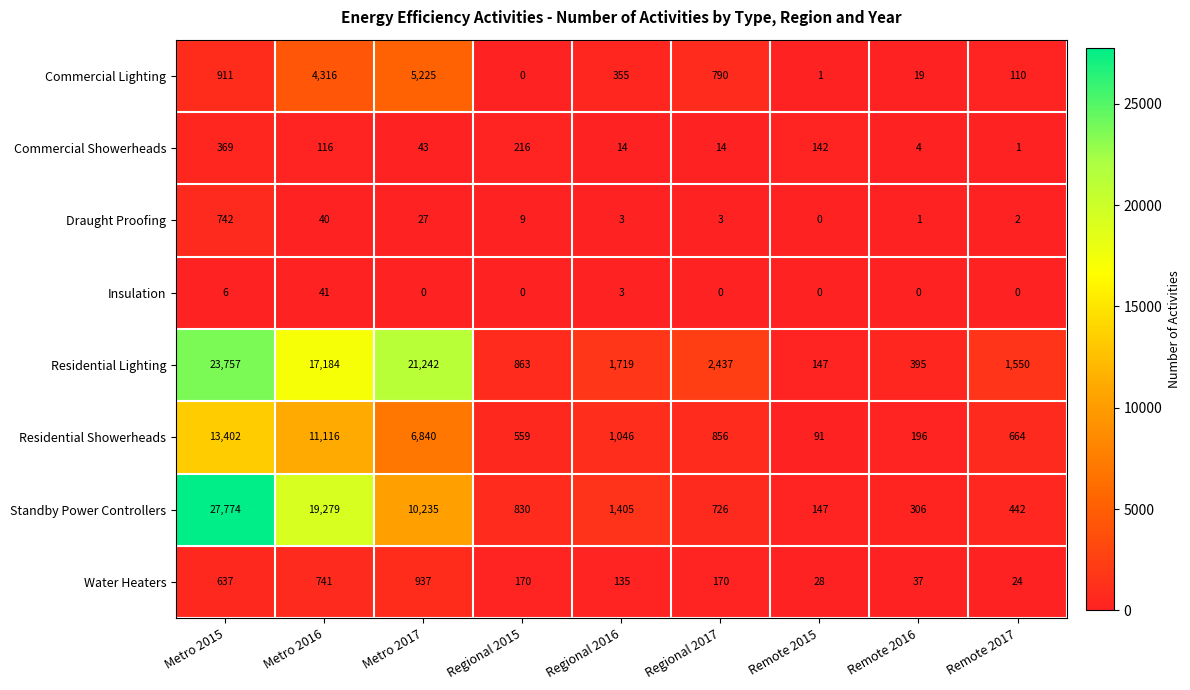

What is the lowest value of the Water Heaters series?

24